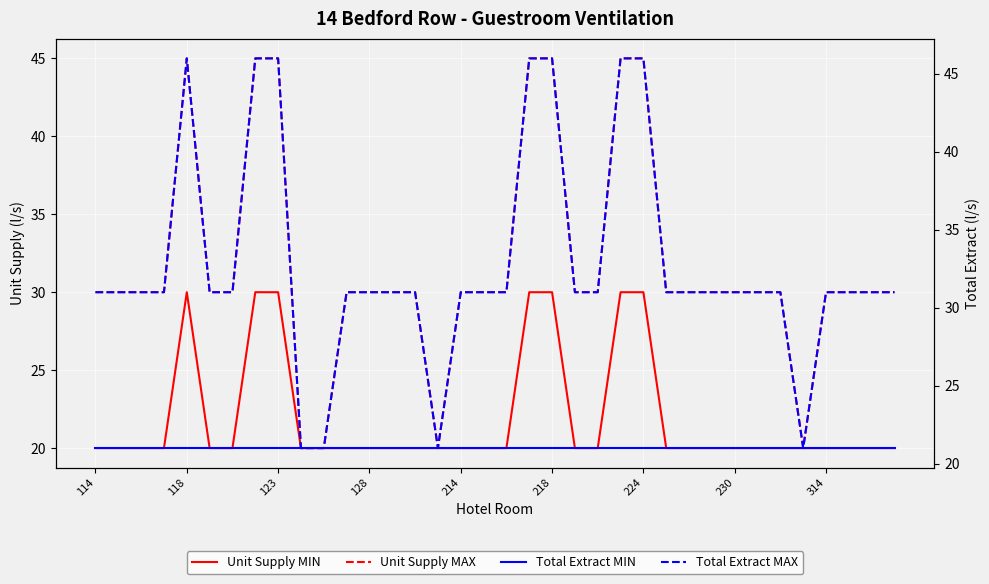

The value of Unit Supply MIN at 230 is 28. True or false?

False